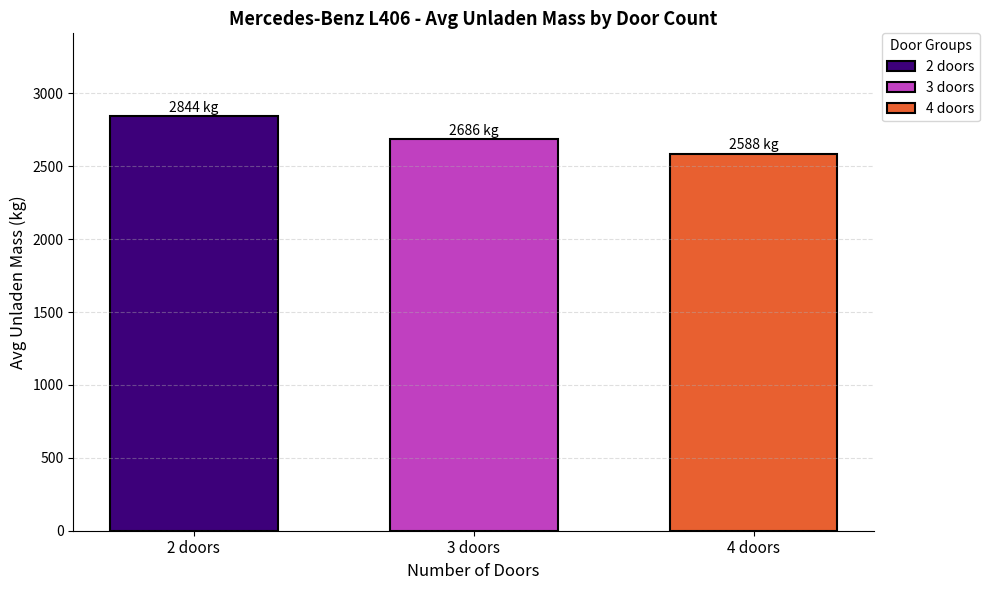

What is the greatest value displayed?

2844